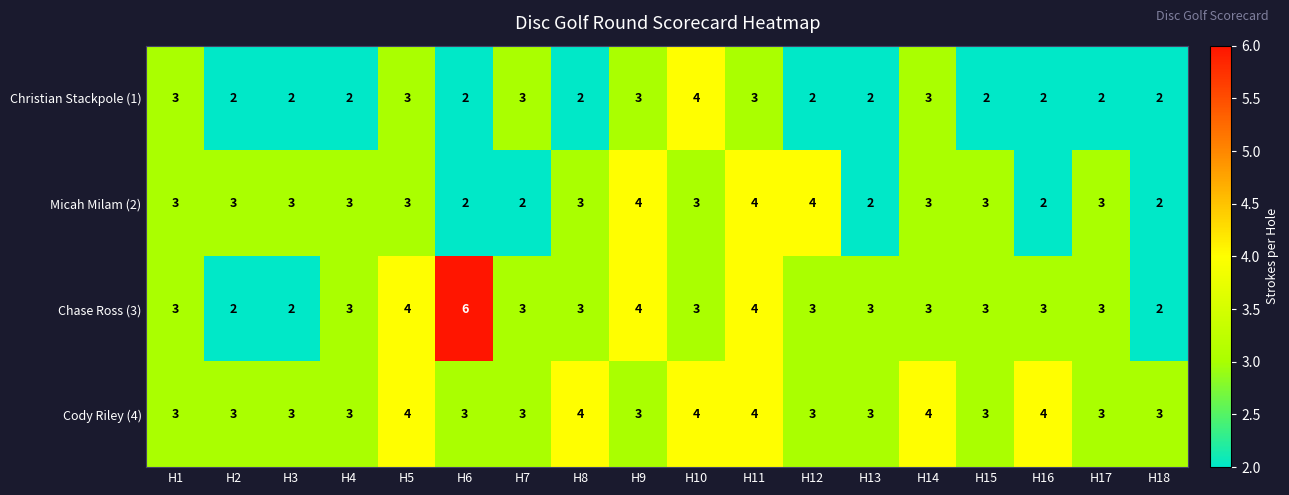

What is the sum of the Cody Riley (4) values at H6 and H2?

6